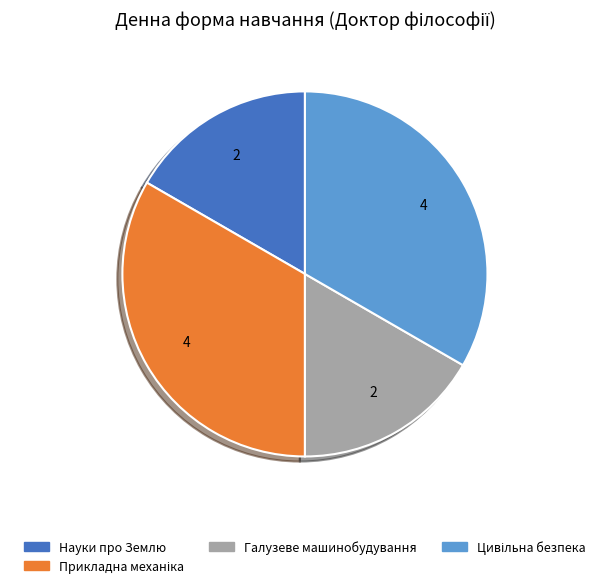

Does any single category account for the majority?

No